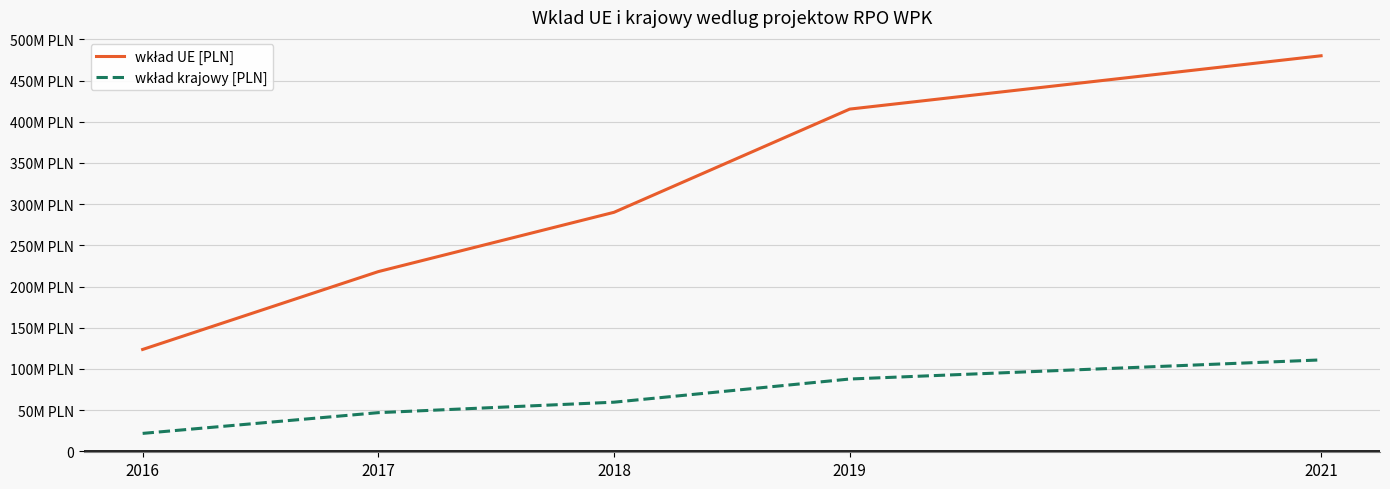

Does the chart display data point markers on the line(s)?

No